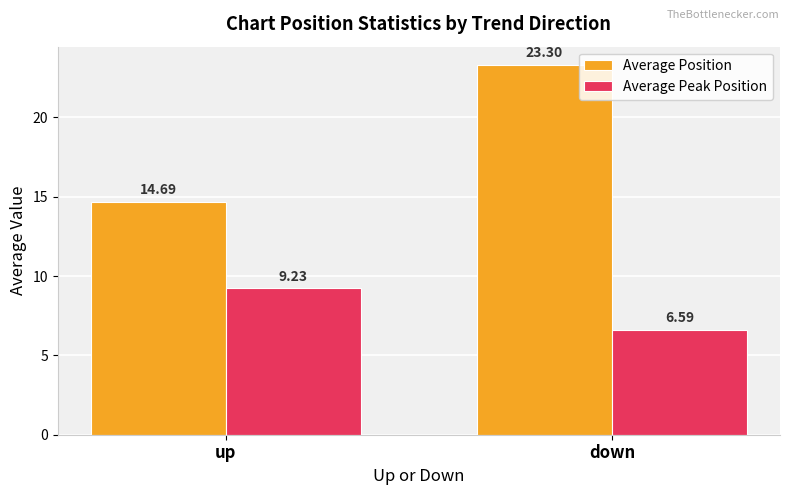

What position from the right is up?

2